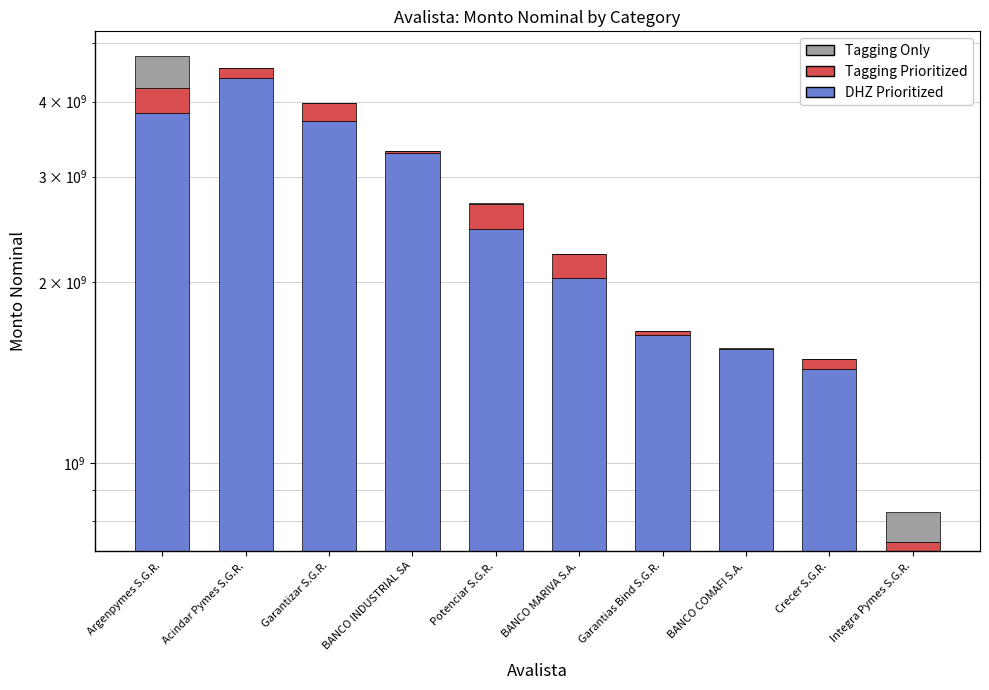

At how many categories does at least one series exceed 1863593880?

6